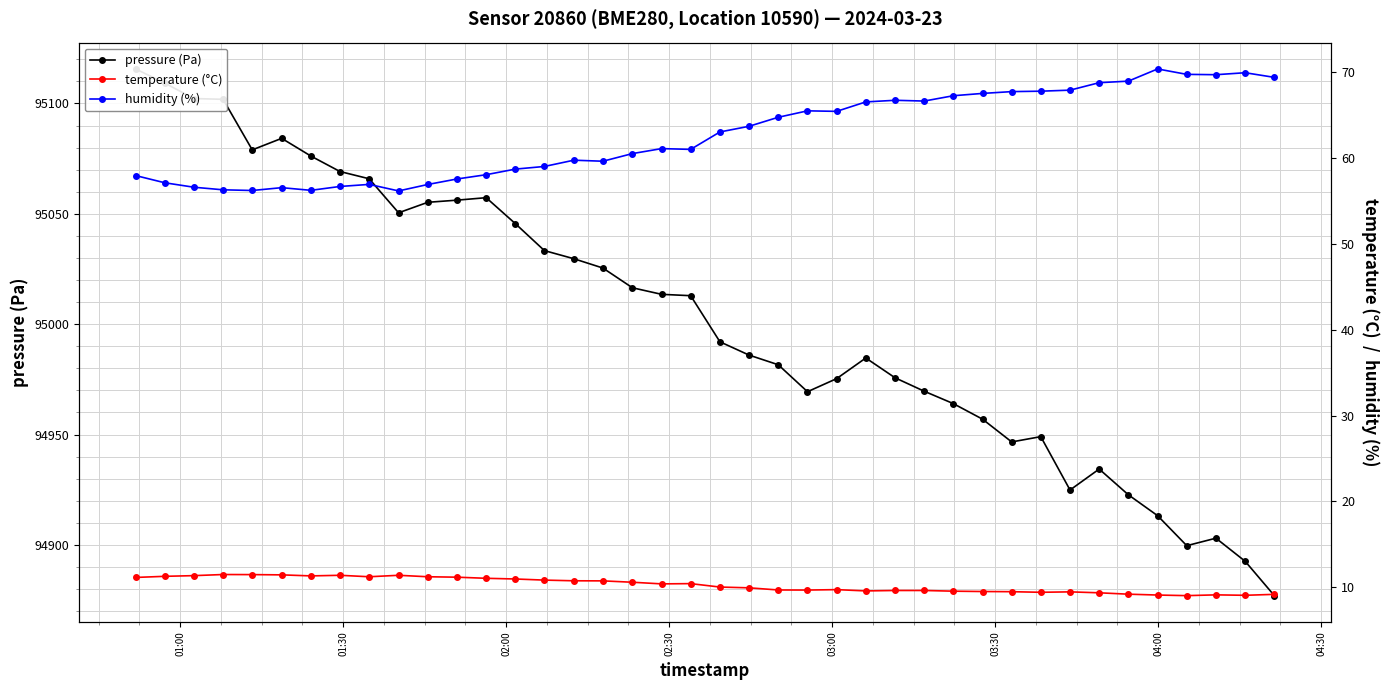

What are all the series names shown in the legend?

pressure (Pa), temperature (°C), humidity (%)